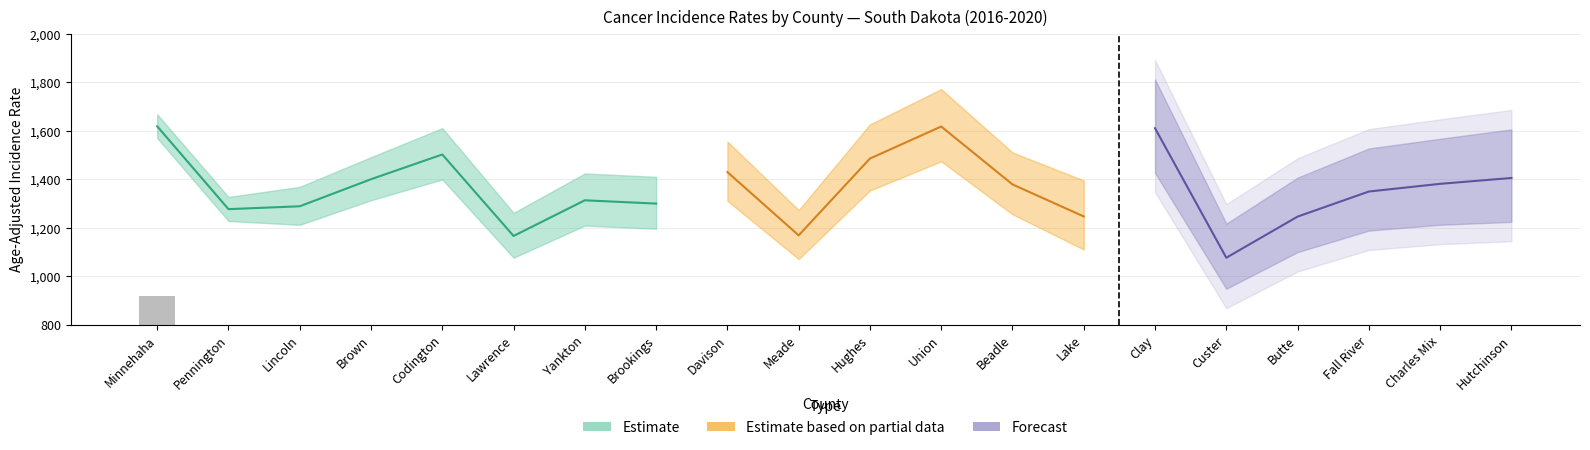

What is the greatest value displayed?

1811.8